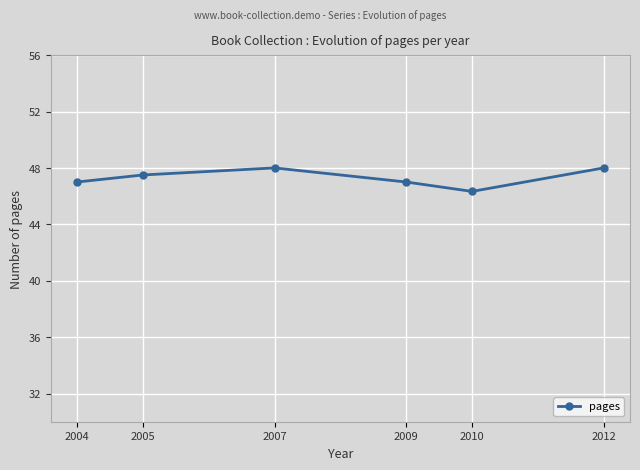

What is the ratio of the value at 2010 to the value at 2012?

1.0